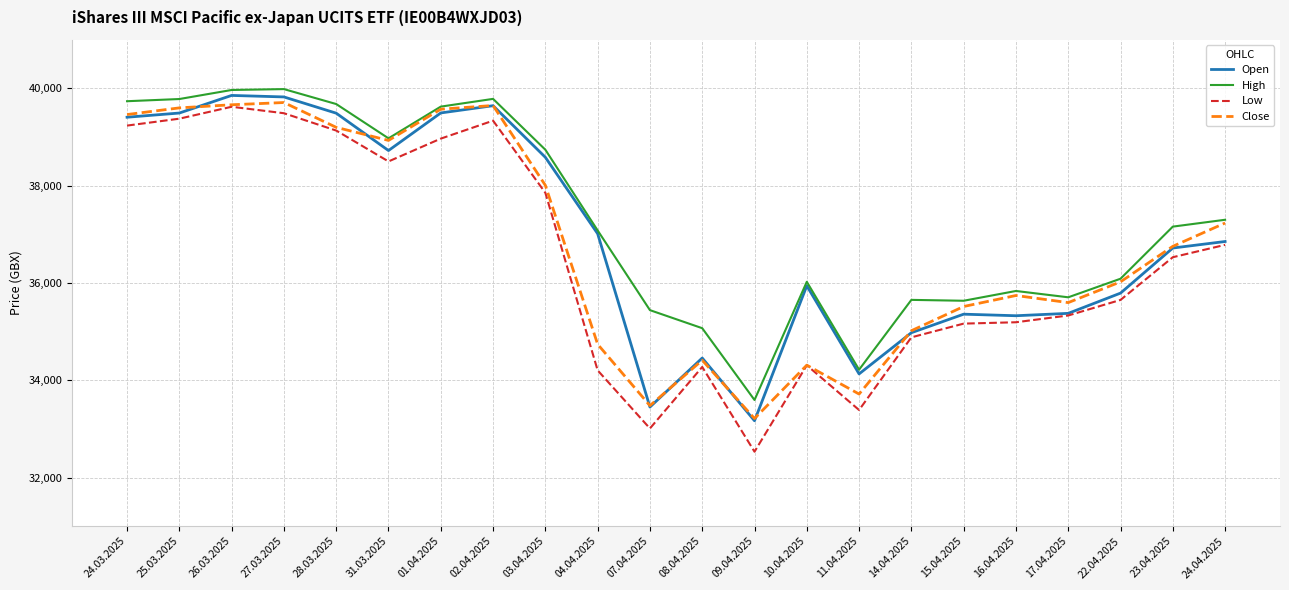

Which series has the widest spread of values?

Low